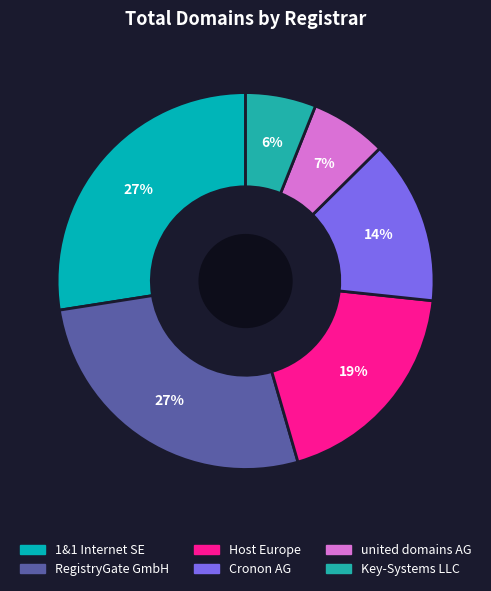

Count the number of slices in the pie.

6